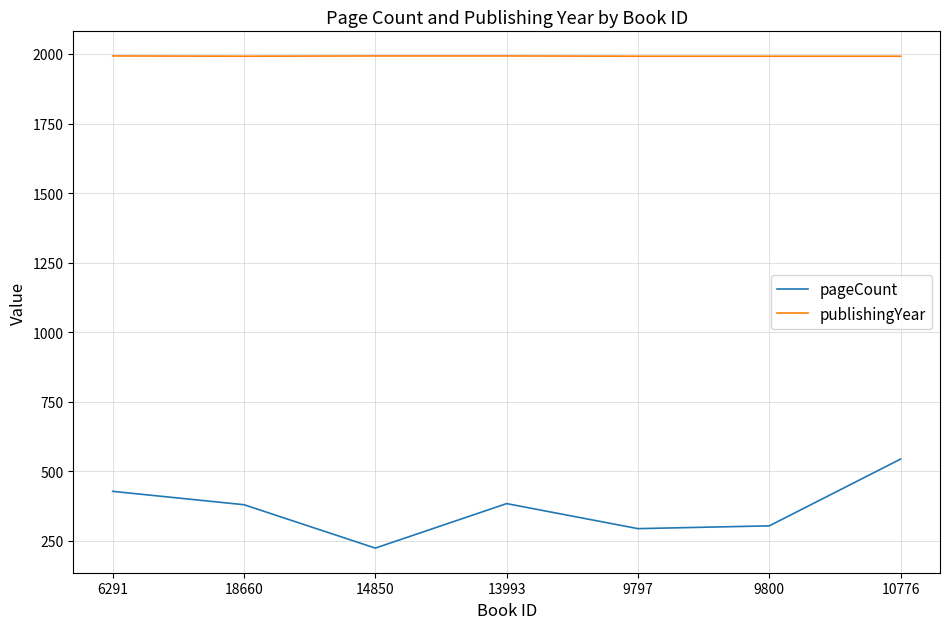

At which label does pageCount first exceed 380?

6291